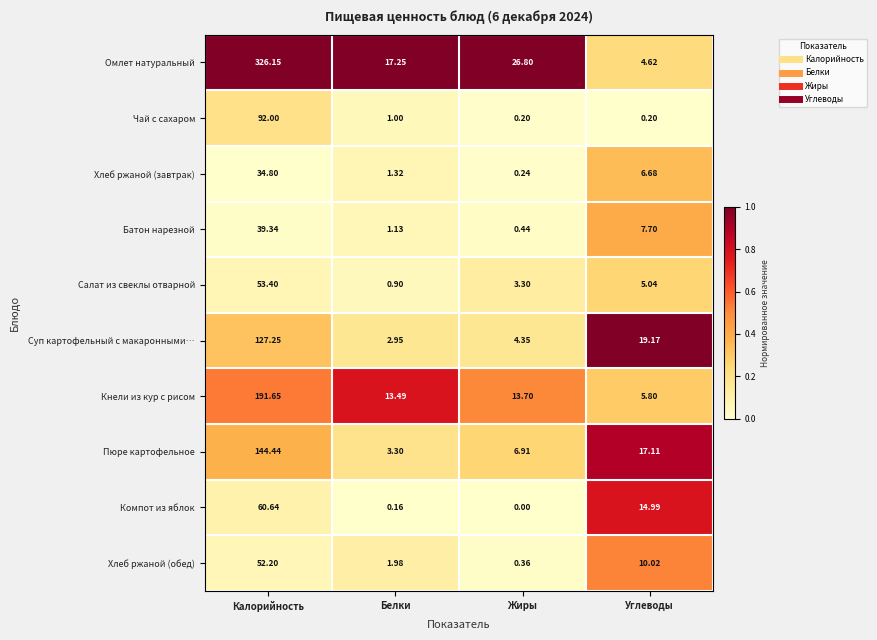

Rank the series at Калорийность from lowest to highest value.

Хлеб ржаной (завтрак), Батон нарезной, Хлеб ржаной (обед), Салат из свеклы отварной, Компот из яблок, Чай с сахаром, Суп картофельный с макаронными…, Пюре картофельное, Кнели из кур с рисом, Омлет натуральный